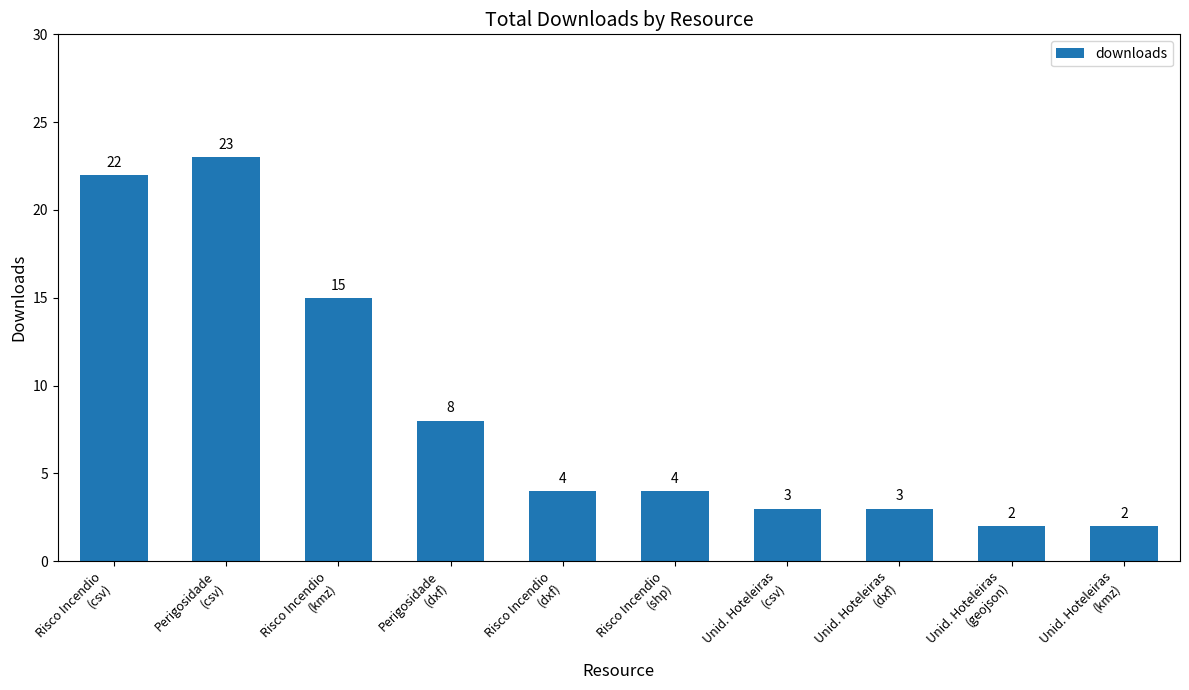

At which label does the data first exceed 4?

Risco Incendio
(csv)